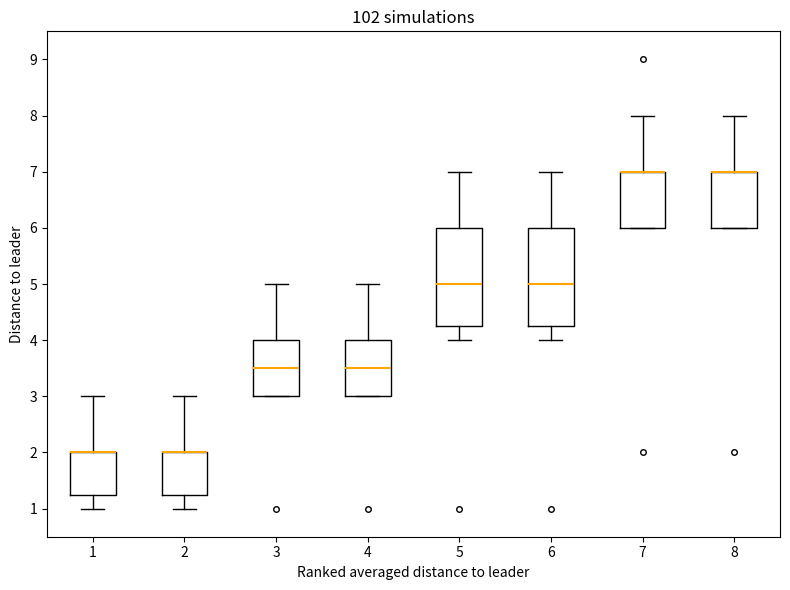

Where does the upper whisker of the box at x = 3 end on the y-axis? The values are not printed on the chart, so give them approximately, as read against the axis.

5.0